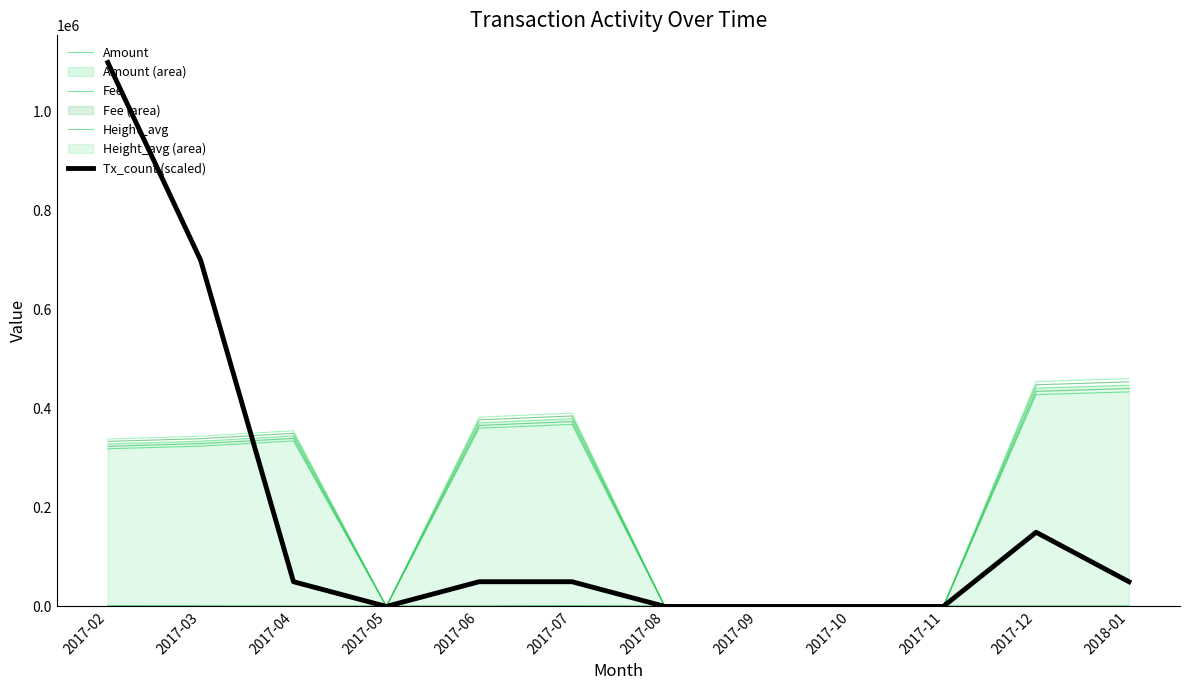

Is it true that Amount equals 97.4 at 2017-08?

False